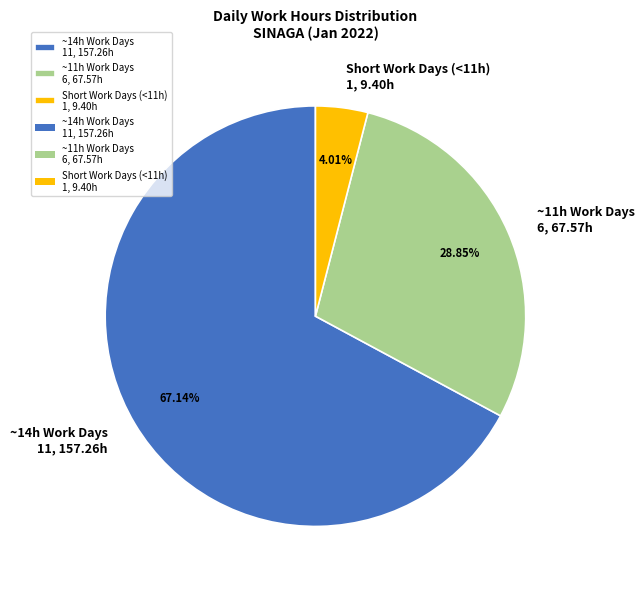

Which category has the smallest portion of the pie?

Short Work Days (<11h) 1, 9.40h